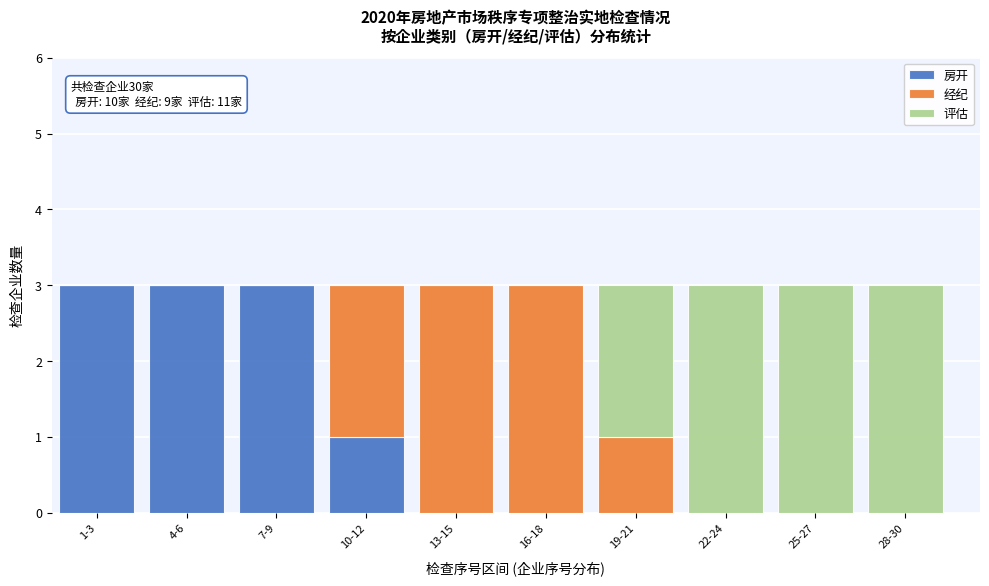

Reading left to right, what are the values for 房开?

1-3=3	4-6=3	7-9=3	10-12=1	13-15=0	16-18=0	19-21=0	22-24=0	25-27=0	28-30=0